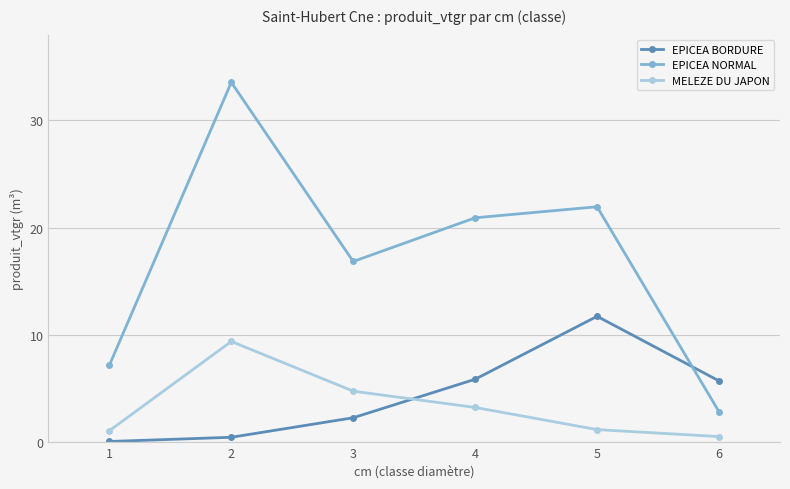

What is the approximate value of EPICEA BORDURE at 6?

5.7